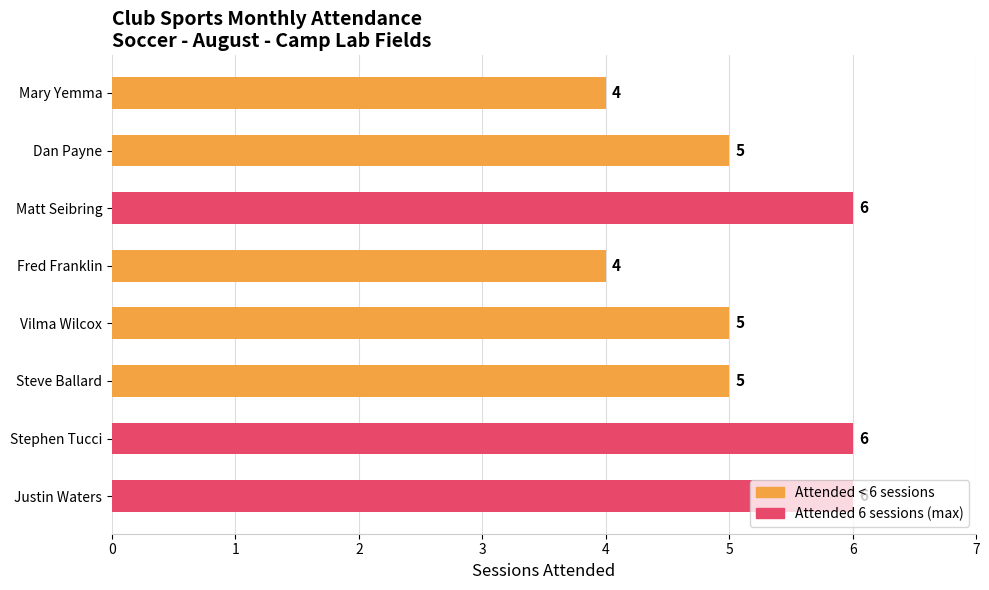

What is the maximum value shown in the chart?

6